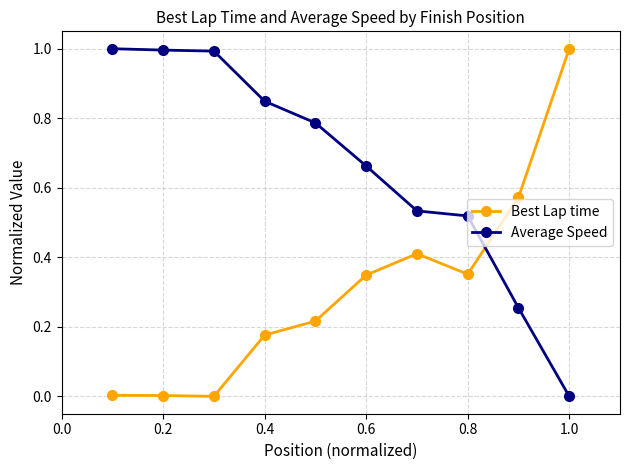

True or false: Average Speed has more than 2 points higher than both neighbors.

False